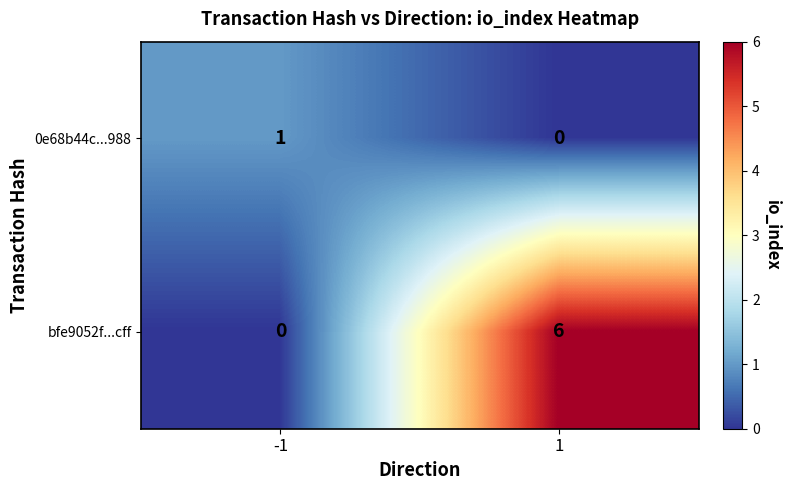

What is the total value across all series at 1?

6